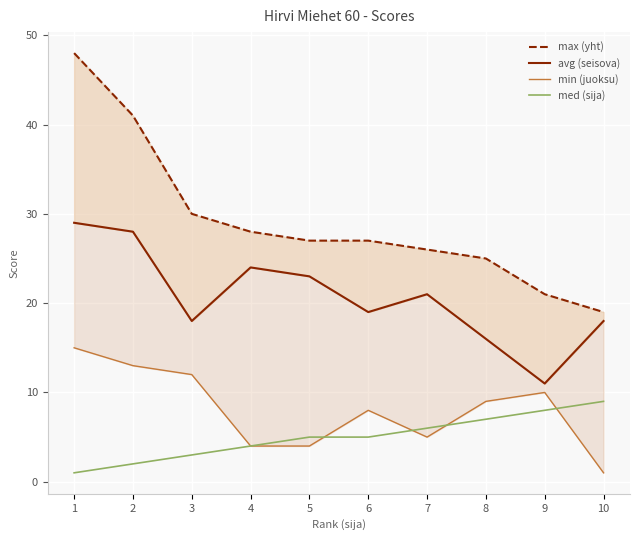

At which label does avg (seisova) first exceed 21?

1